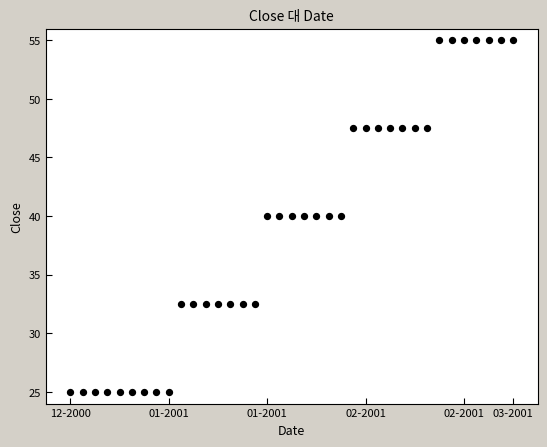

What is the range of X values (max minus min)?

36.0